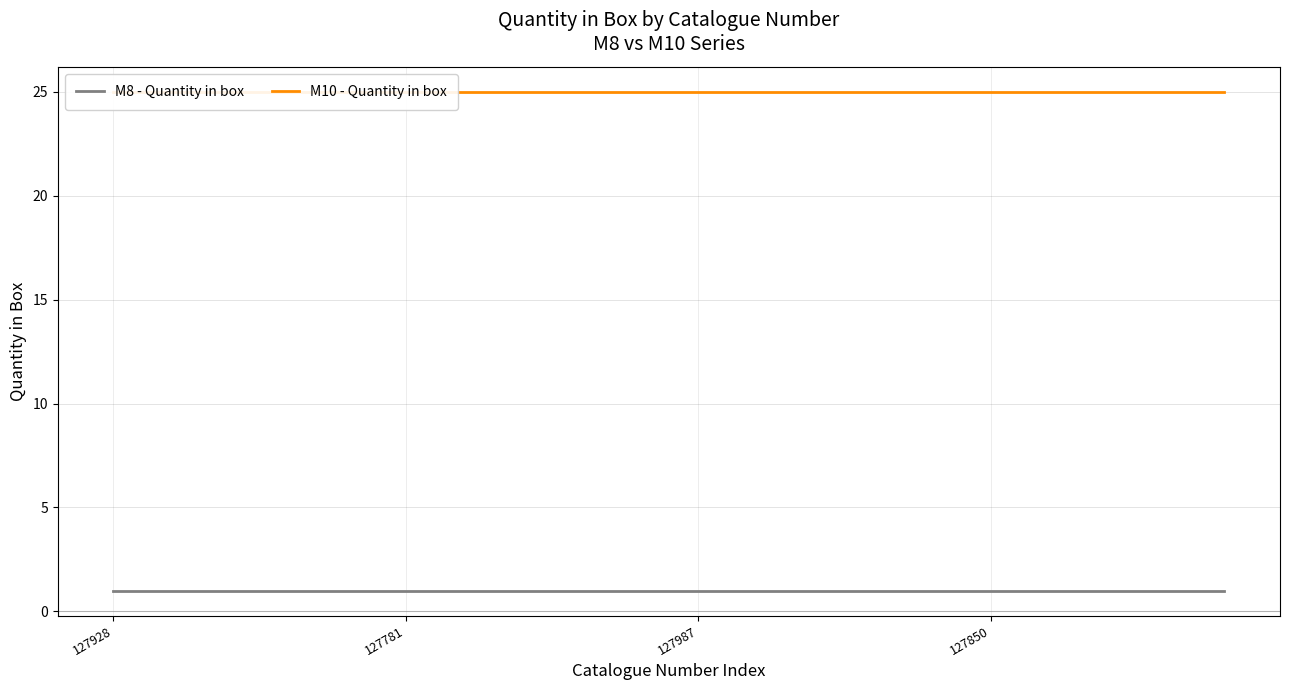

List the labels in order of M8 - Quantity in box value, largest first.

127928, 127781, 127987, 127850, 4, 5, 6, 7, 8, 9, 10, 11, 12, 13, 14, 15, 16, 17, 18, 19